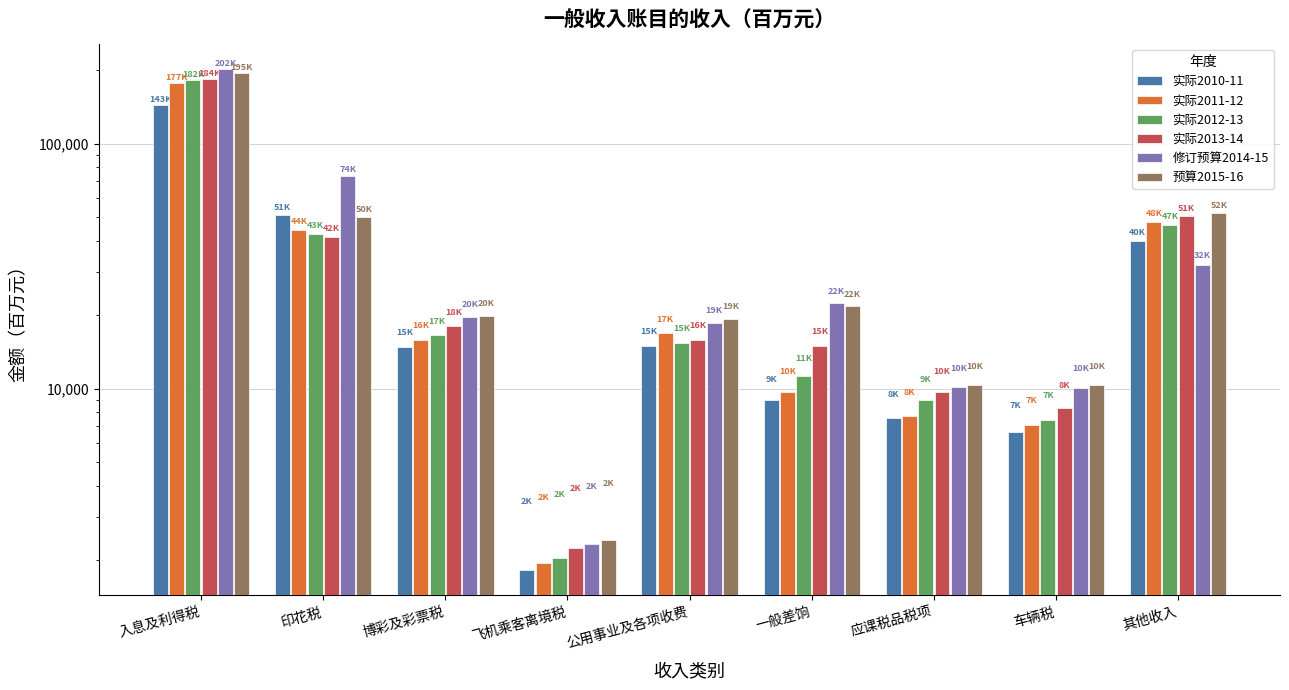

Which category has the lowest value in the 修订预算2014-15 series?

飞机乘客离境税